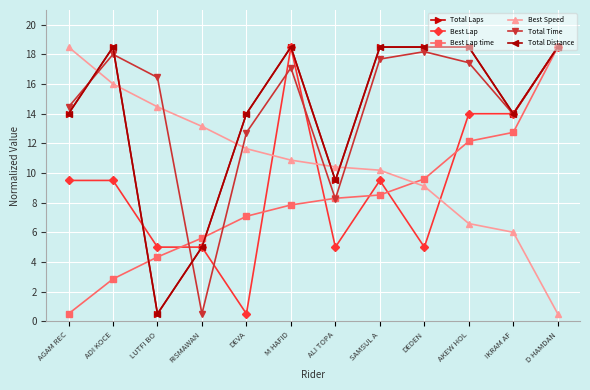

What is the approximate value of Best Lap at DEVA?

0.5